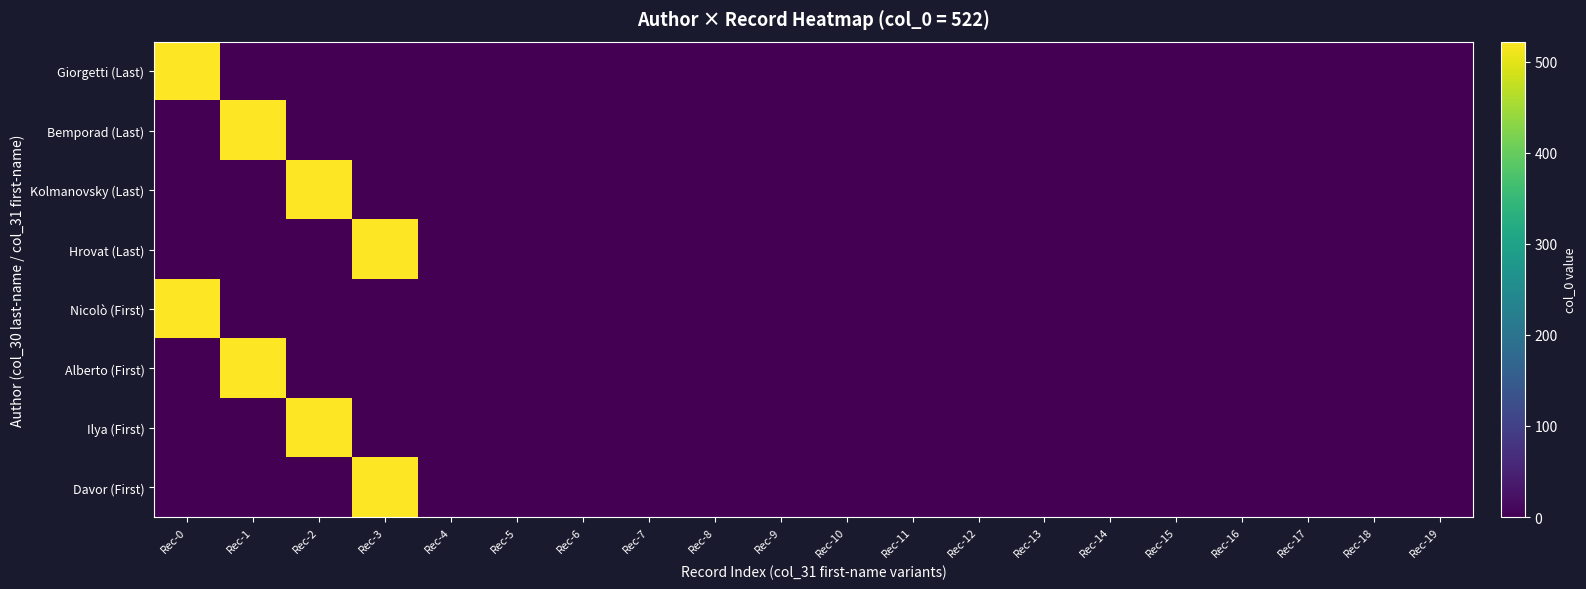

Which series has the largest total across all categories?

Giorgetti (Last)